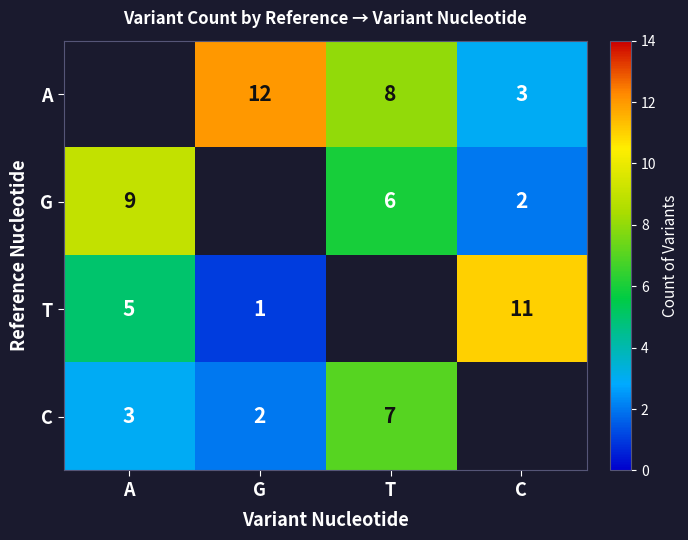

Is it true that G equals 11 at T?

False